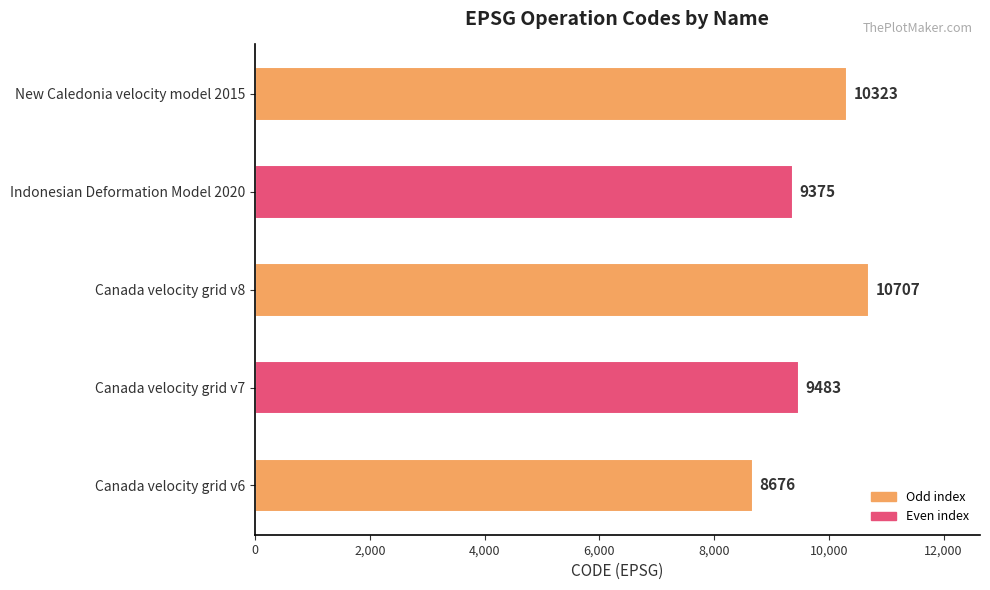

Rank the categories by value from highest to lowest.

Canada velocity grid v8, New Caledonia velocity model 2015, Canada velocity grid v7, Indonesian Deformation Model 2020, Canada velocity grid v6